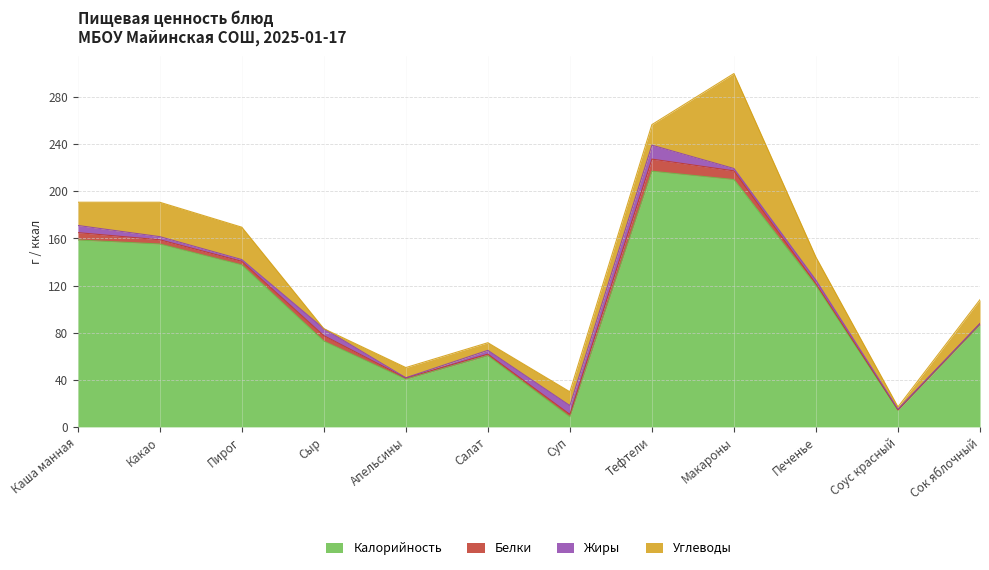

Which has a higher value, Суп or Пирог?

Пирог